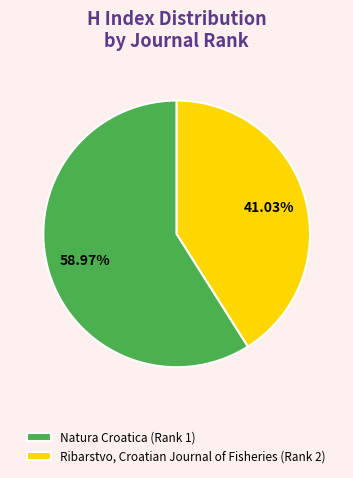

What percentage do Natura Croatica (Rank 1) and Ribarstvo, Croatian Journal of Fisheries (Rank 2) together represent?

100.0%